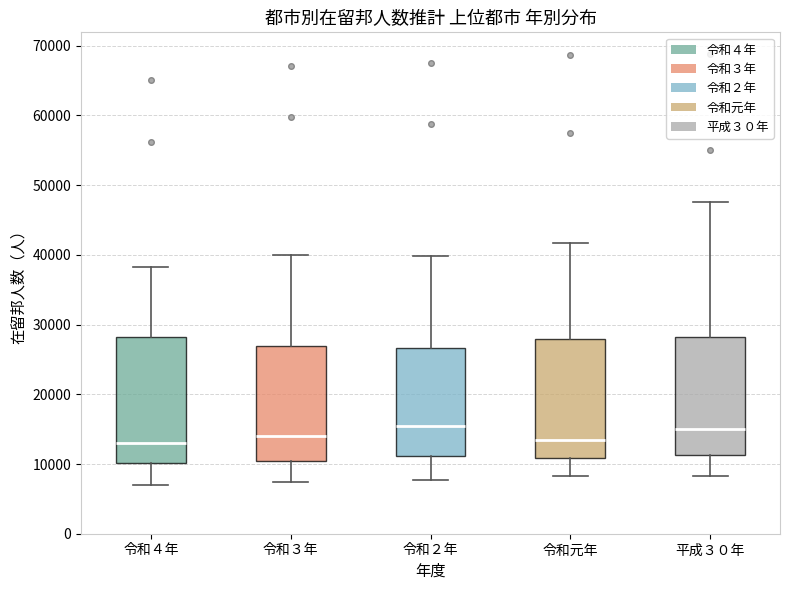

Where does the upper whisker of the box for 令和元年 end on the y-axis? The values are not printed on the chart, so give them approximately, as read against the axis.

42000